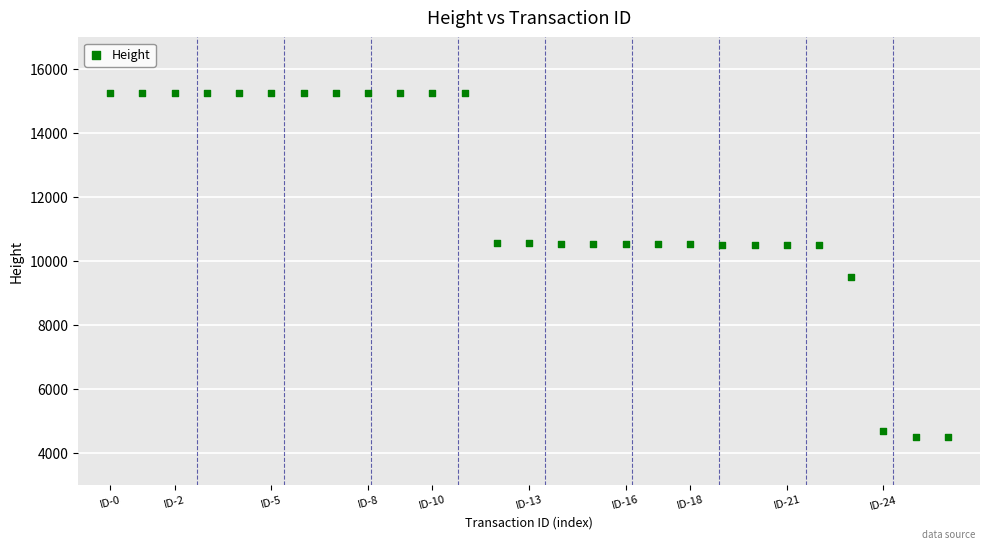

What is the range of Y values (max minus min)?

10762